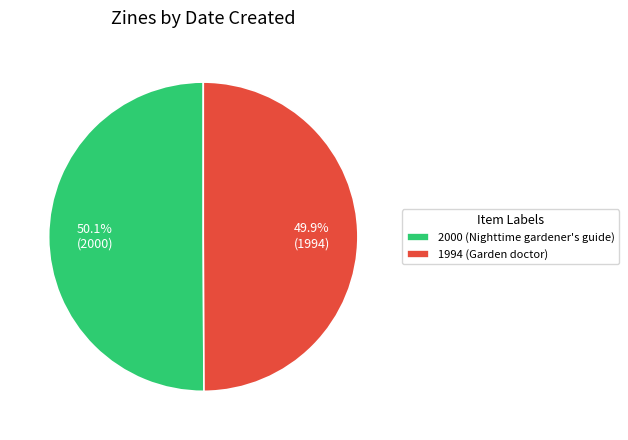

Is there a majority slice in this chart?

Yes